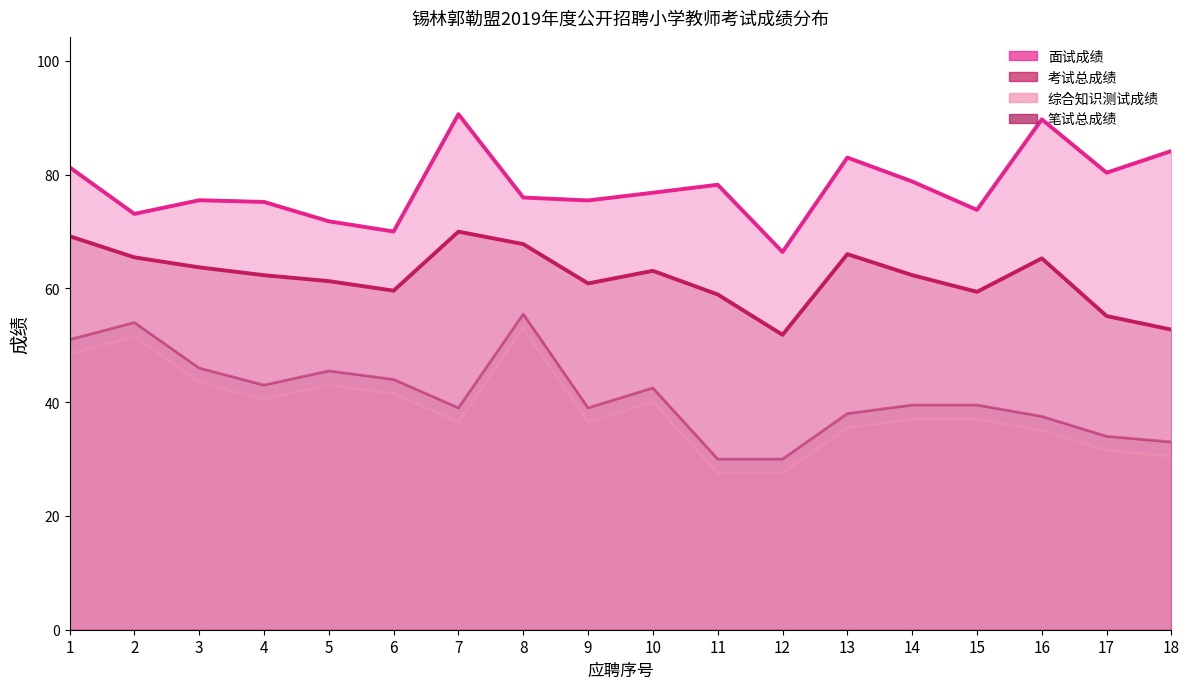

Read the 笔试总成绩 value at 2.

54.0